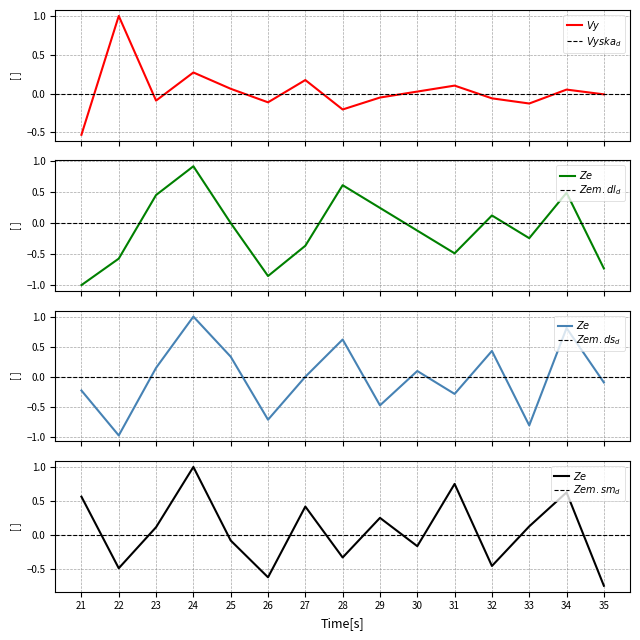

What is the value of the Zem. delka minuty point at the 10th from the left?

-0.1